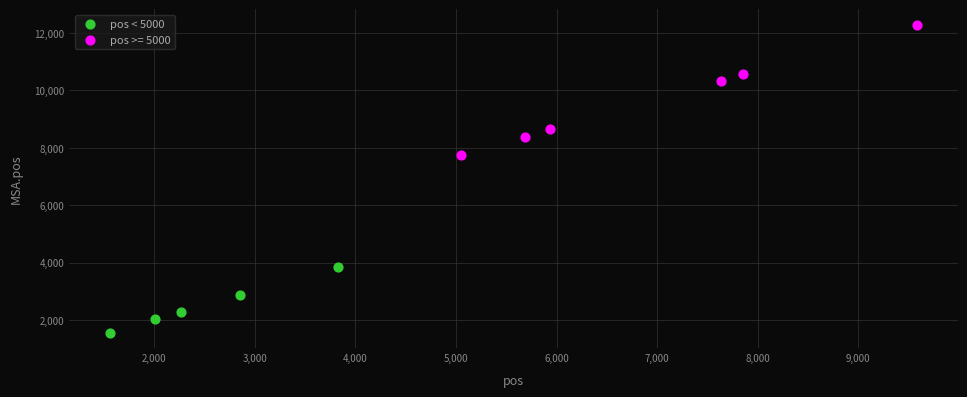

Which series contains the highest Y value?

pos >= 5000